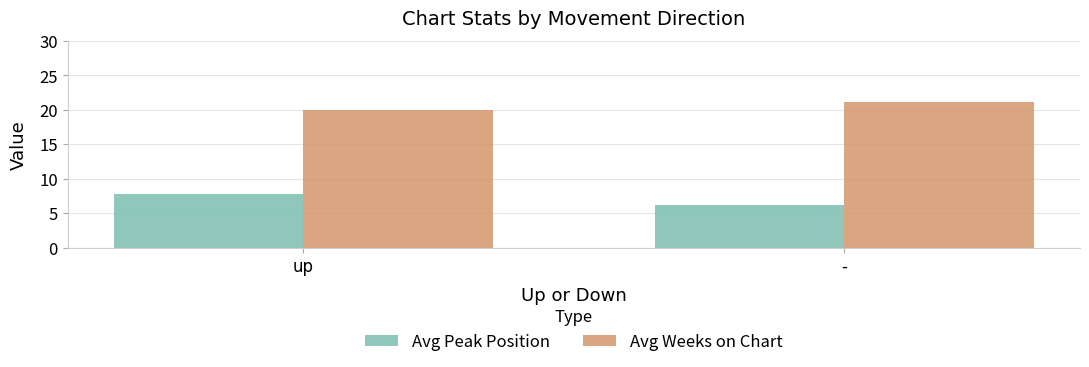

What is the spread (max minus min) of values at up?

12.2